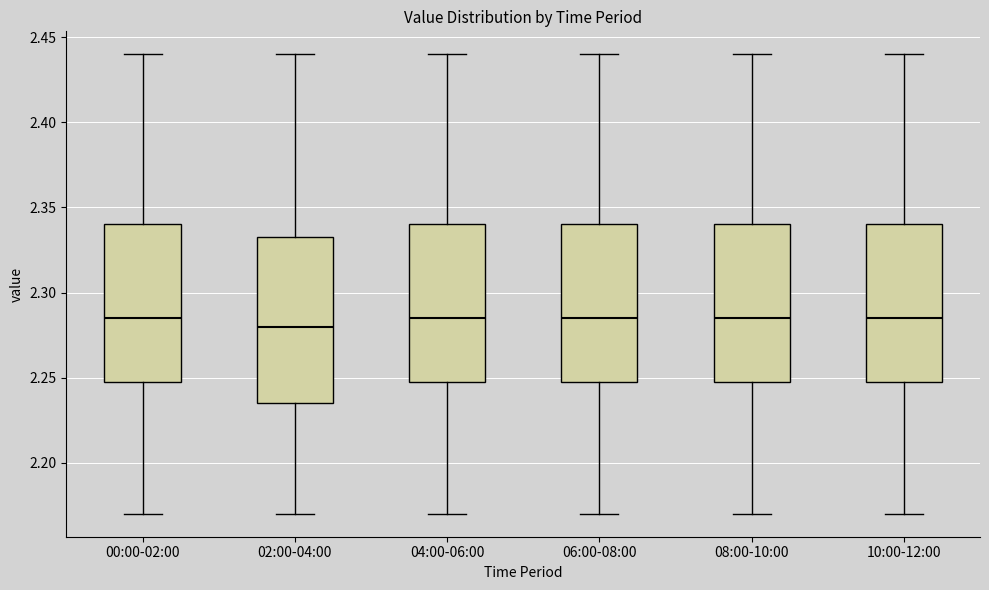

Where is the lower edge of the box for 06:00-08:00 on the y-axis? The values are not printed on the chart, so give them approximately, as read against the axis.

2.250